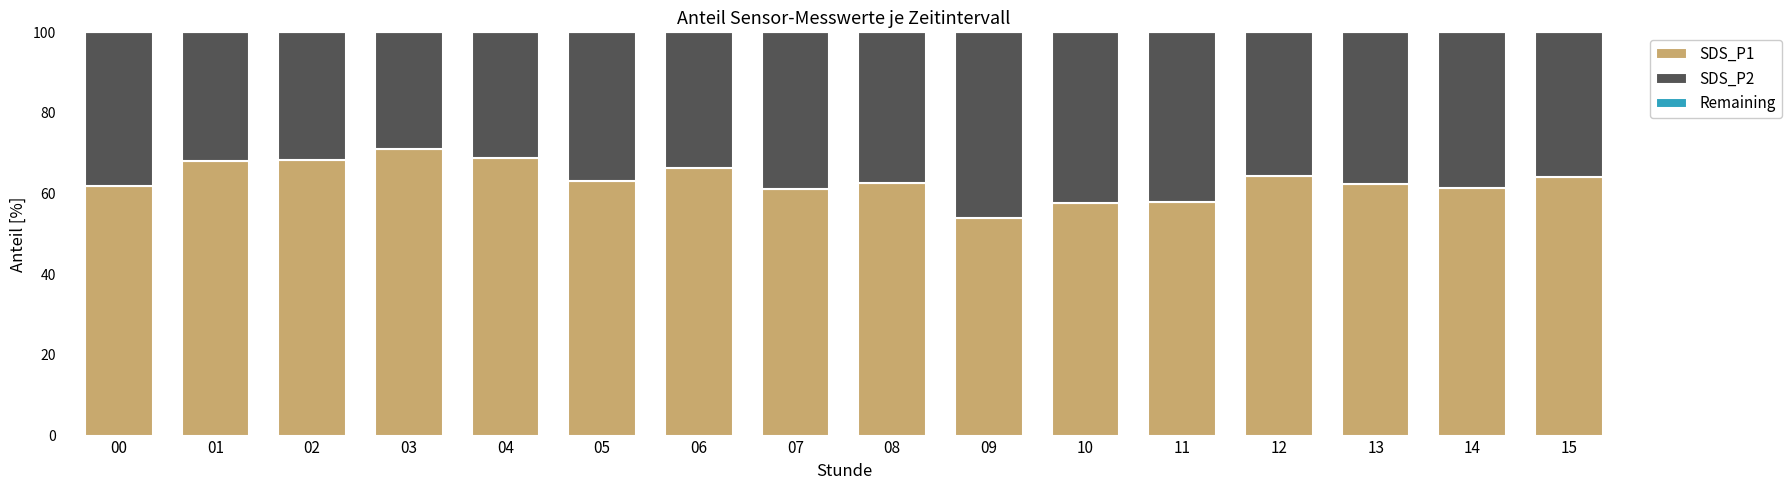

What is the total value across all series at 10?

100.0